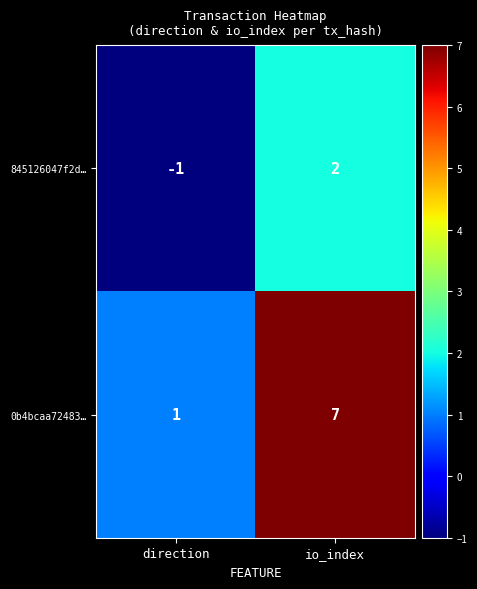

What is the spread (max minus min) of values at io_index?

5